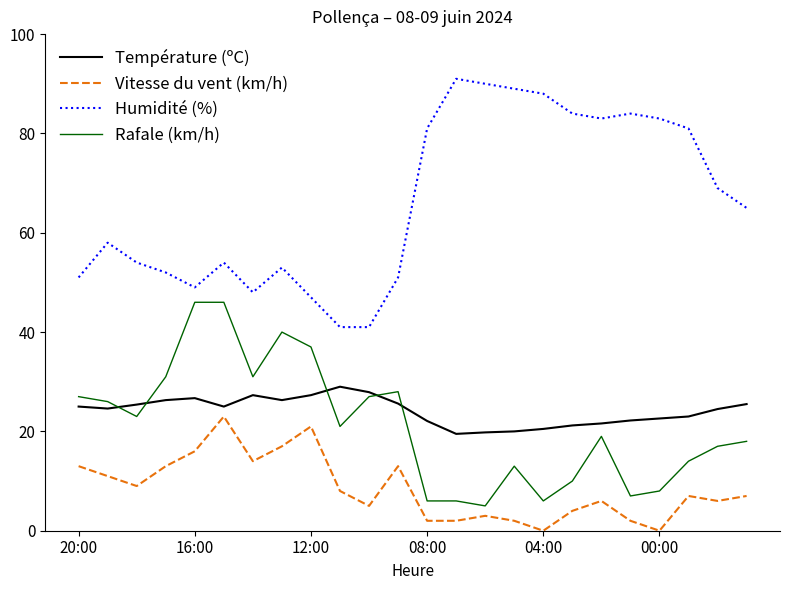

True or false: Vitesse du vent (km/h) and Température (ºC) intersect in this chart.

False